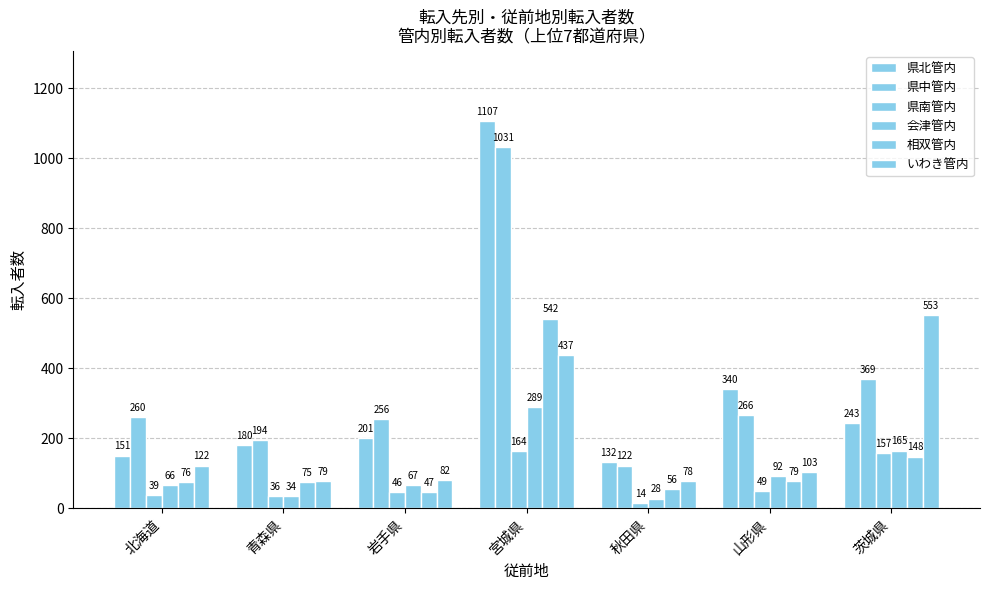

Between 岩手県 and 青森県, which is larger?

岩手県